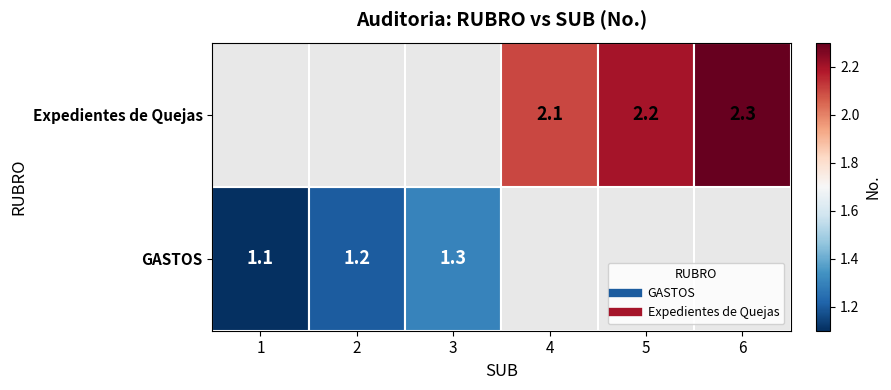

At how many categories does at least one series exceed 1?

6